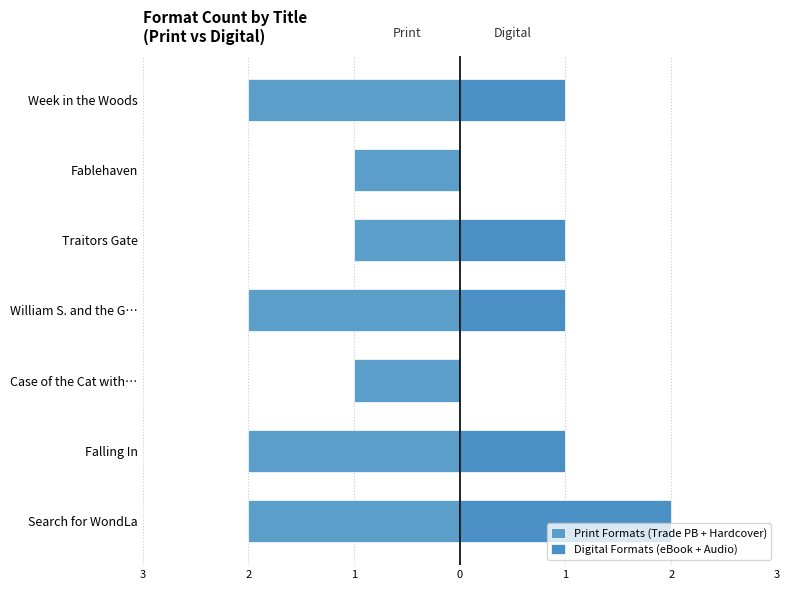

Is it true that Print Formats (Trade PB + Hardcover) equals -1 at 1?

True